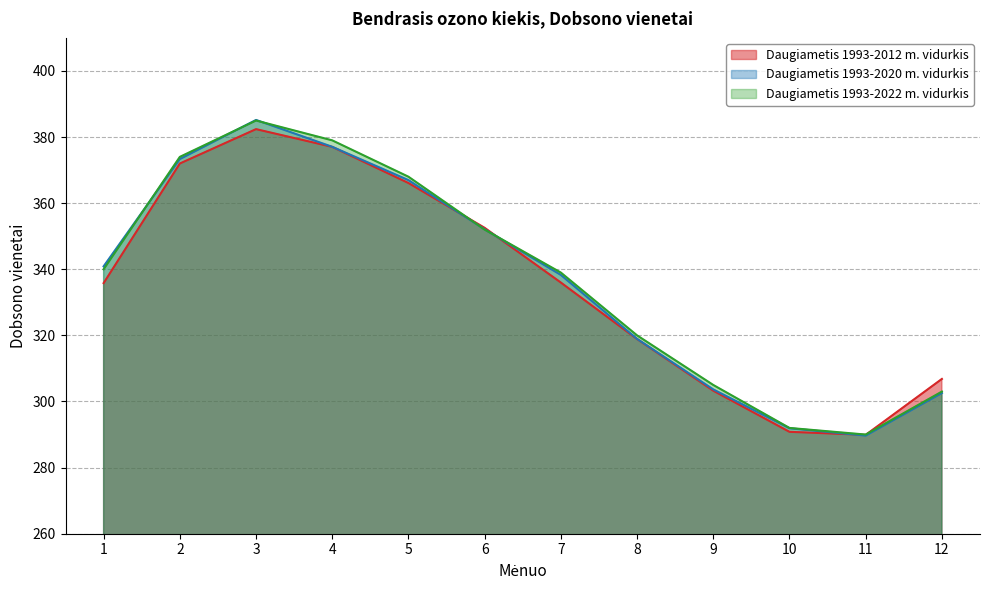

Which series ends up on top after the final intersection of Daugiametis 1993-2012 m. vidurkis and Daugiametis 1993-2022 m. vidurkis?

Daugiametis 1993-2012 m. vidurkis